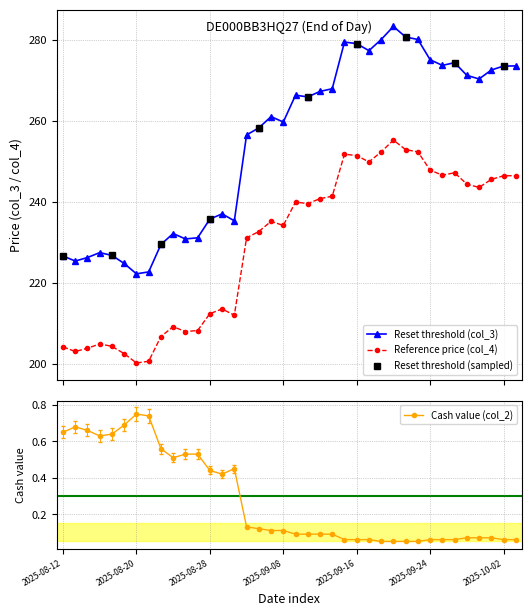

Which series has the largest total across all categories?

Reset threshold (col_3)